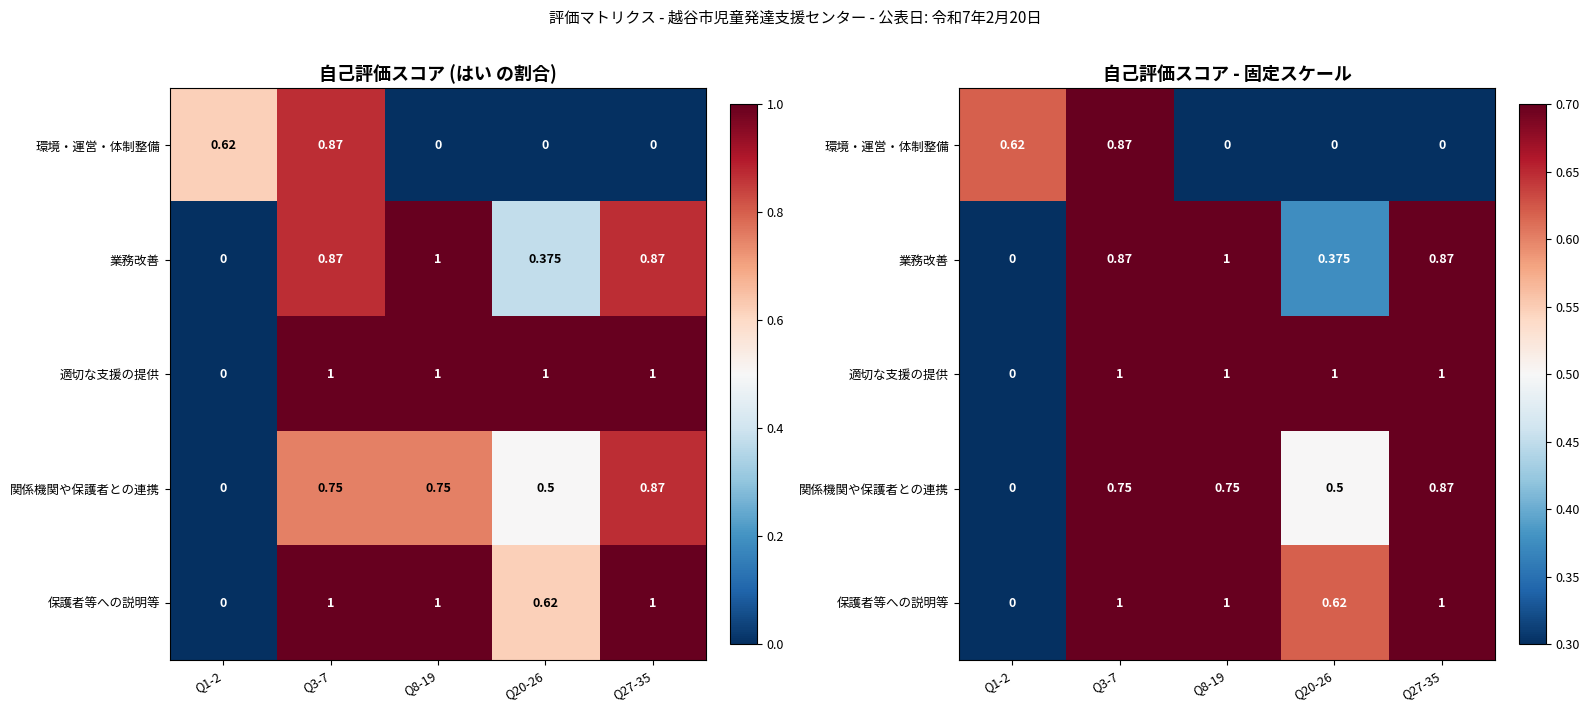

Which has a higher value, Q20-26 or Q3-7?

Q3-7